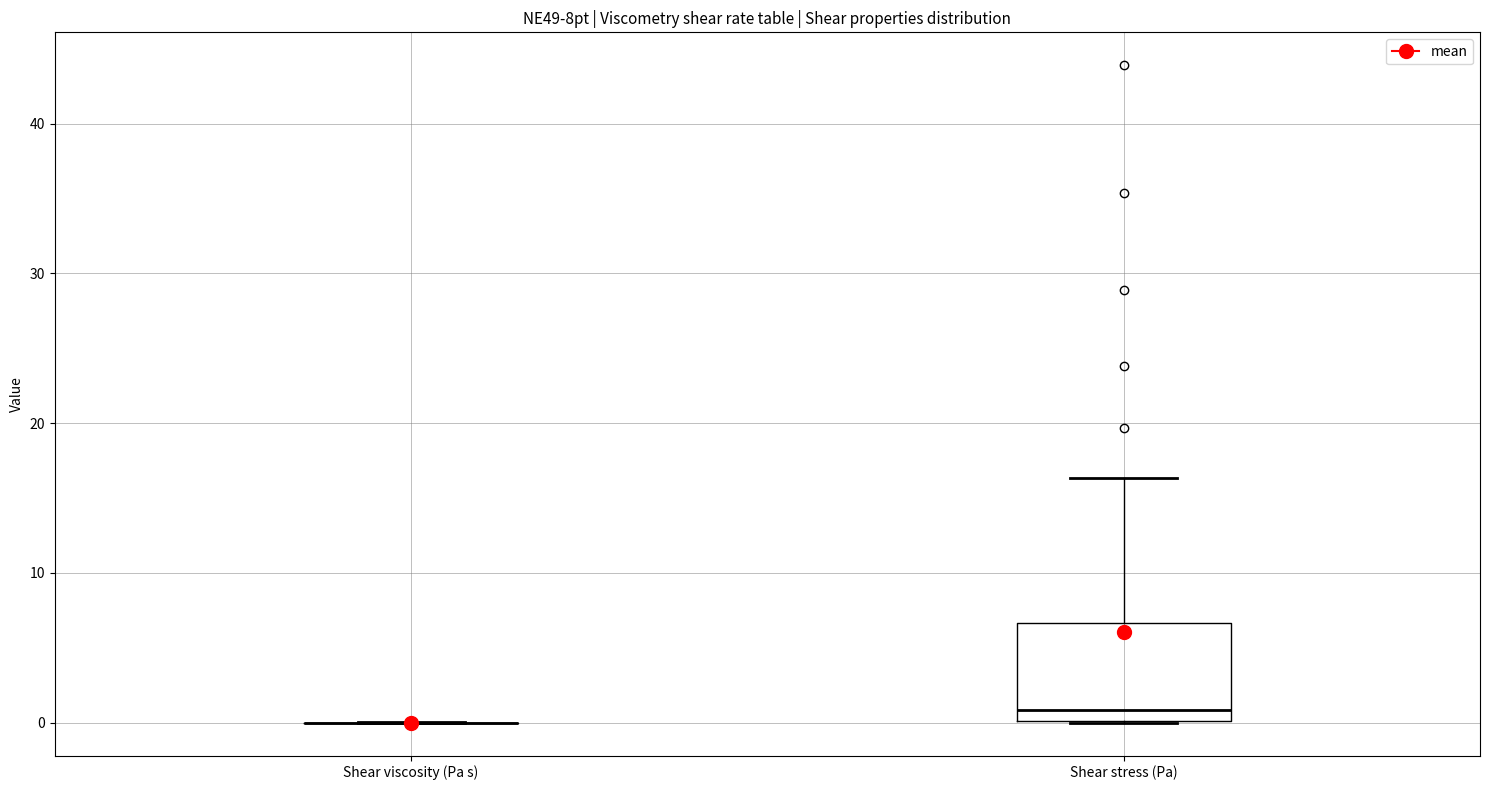

Reading left to right, transcribe this box plot: for each box, give where its median line is, the range the box spans, and where its two whiskers end, as read against the y-axis. The values are not printed on the chart, so give them approximately, as read against the axis.

Shear viscosity (Pa s): box collapsed to a line at 0, whiskers 0 to 0
Shear stress (Pa): median 1, box 0 to 7, whiskers 0 to 16